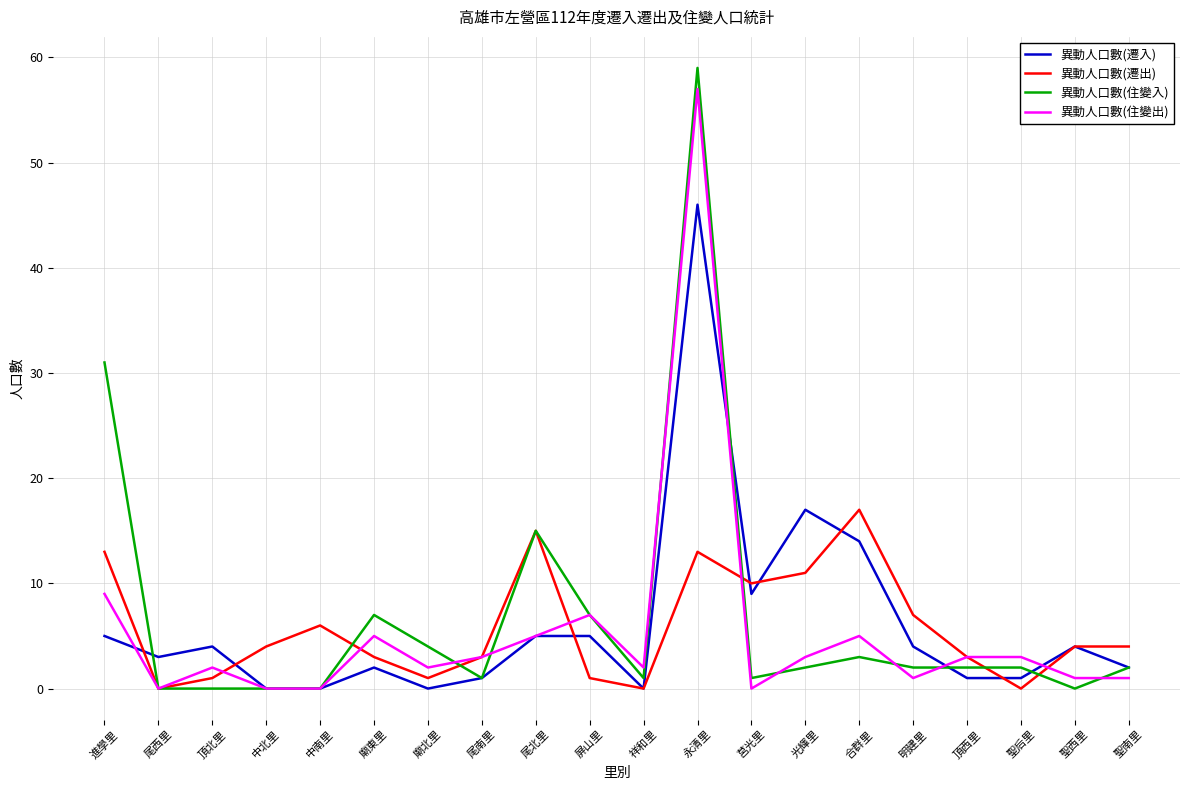

The 異動人口數(住變出) series shows 3 at 尾南里. True or false?

True